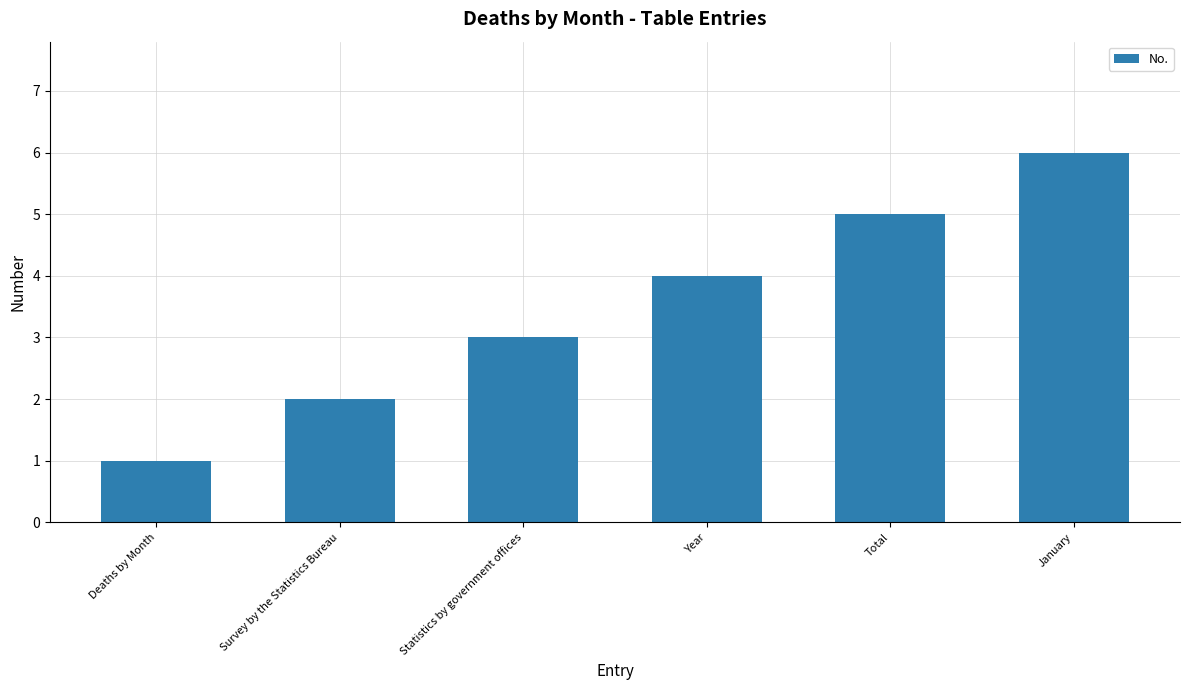

How many distinct data groups are displayed?

1